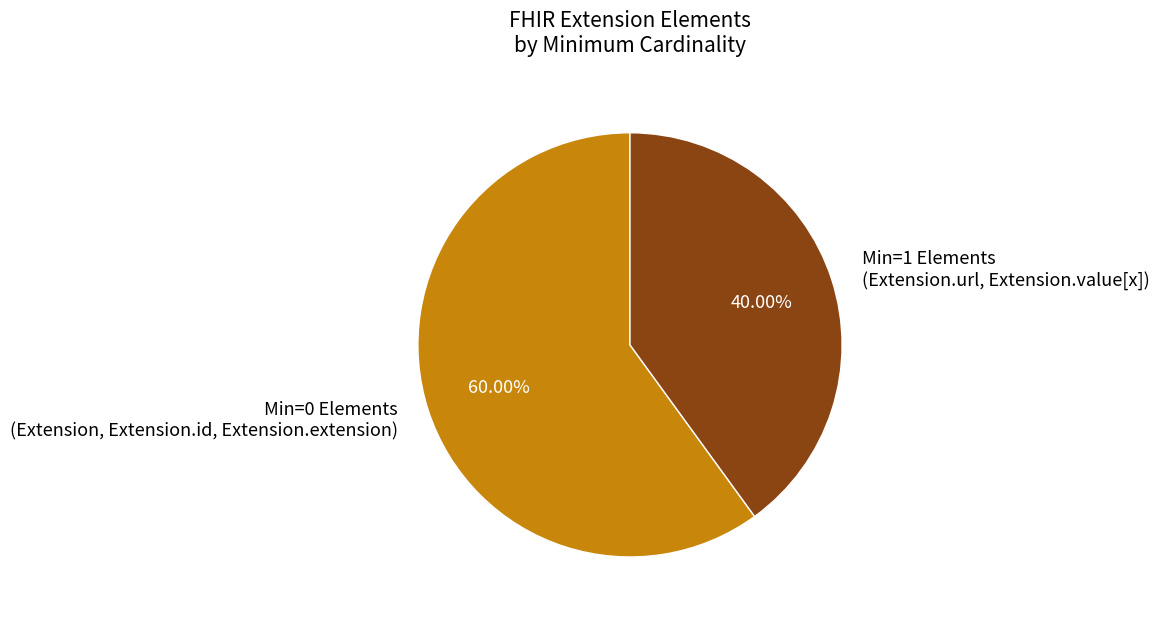

How many slices are in this pie chart?

2